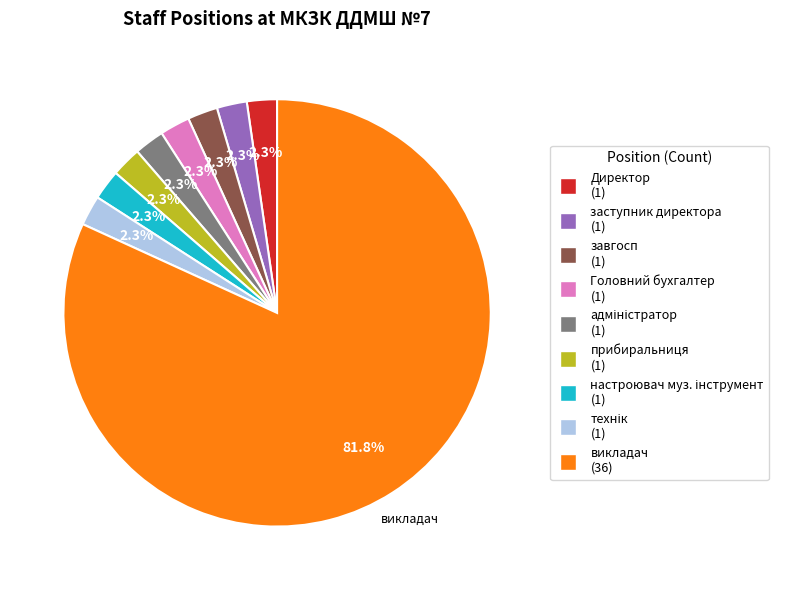

Does завгосп represent more than half of the total?

No